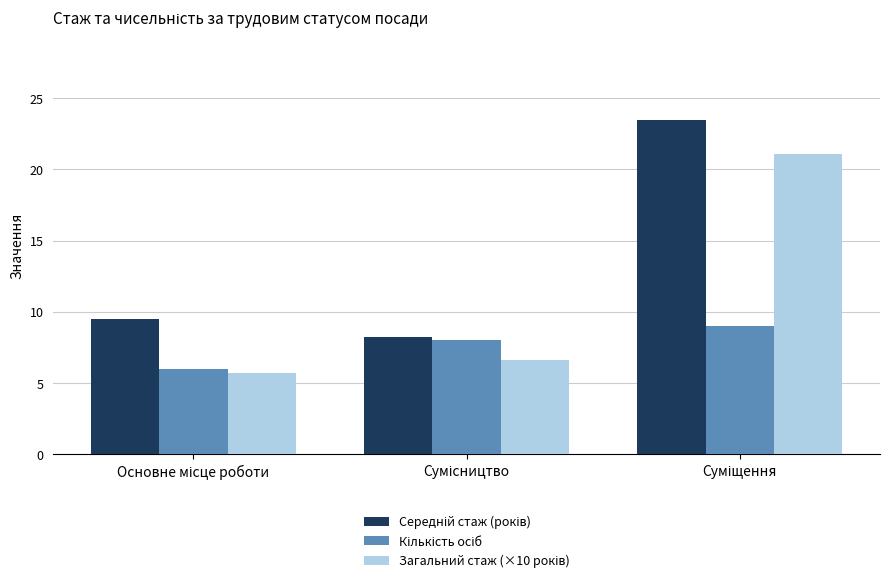

What is the greatest value displayed?

23.4